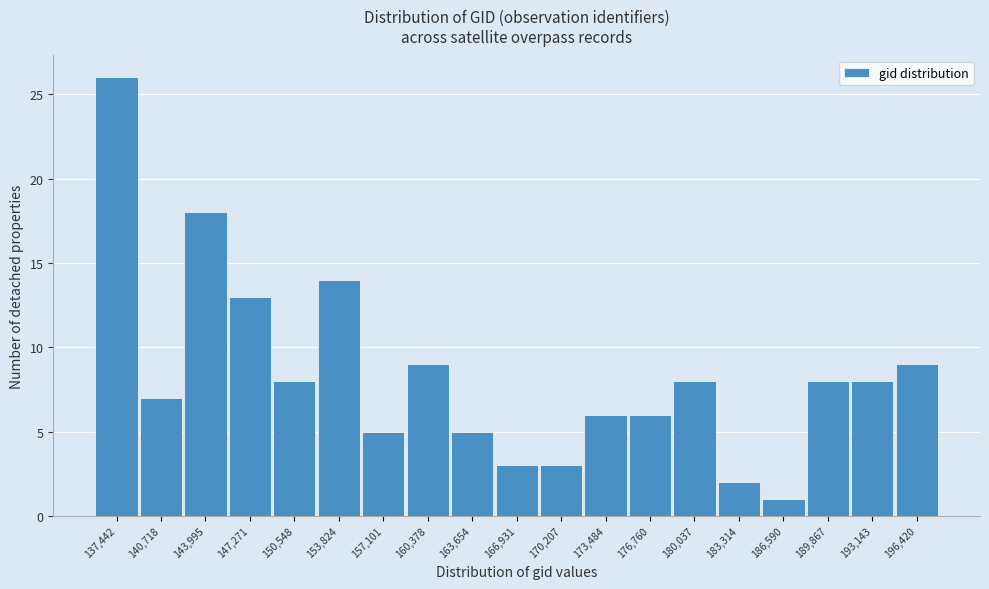

Reading left to right, transcribe all the data shown in this chart.

26	7	18	13	8	14	5	9	5	3	3	6	6	8	2	1	8	8	9